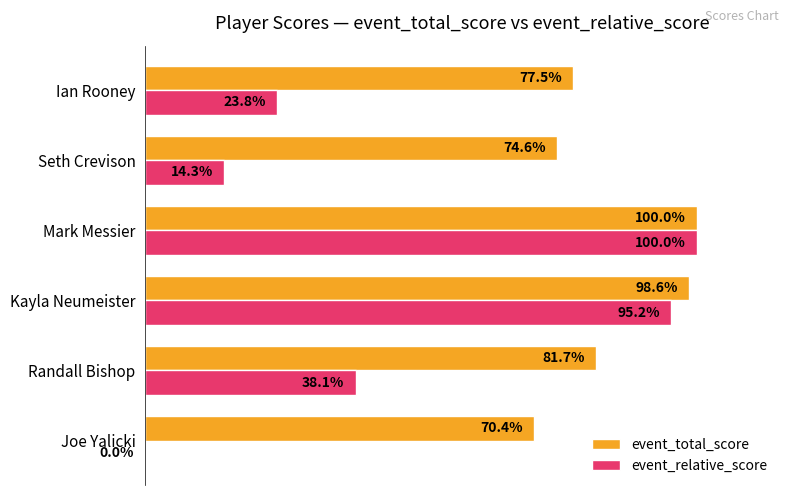

Which category has the highest value in the event_total_score series?

Mark Messier